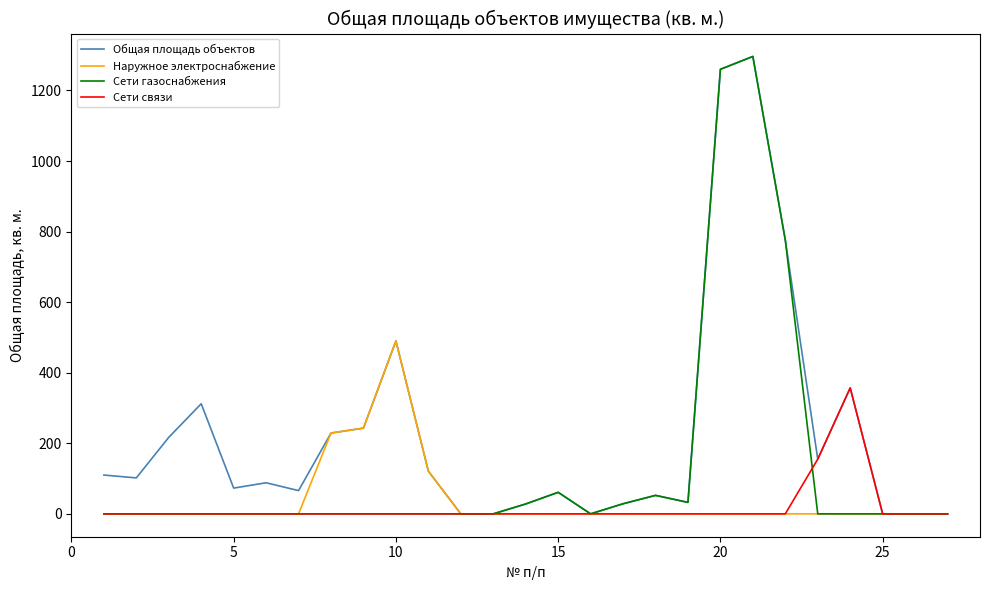

What is the maximum value for Сети связи?

357.0